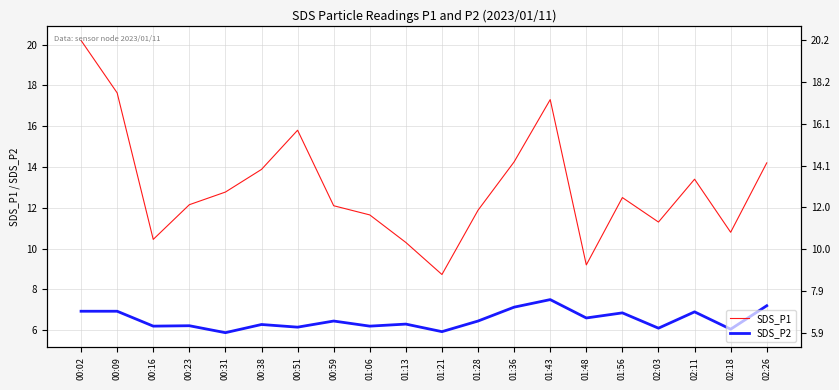

What is the difference between the highest and lowest values at 00:38?

7.6